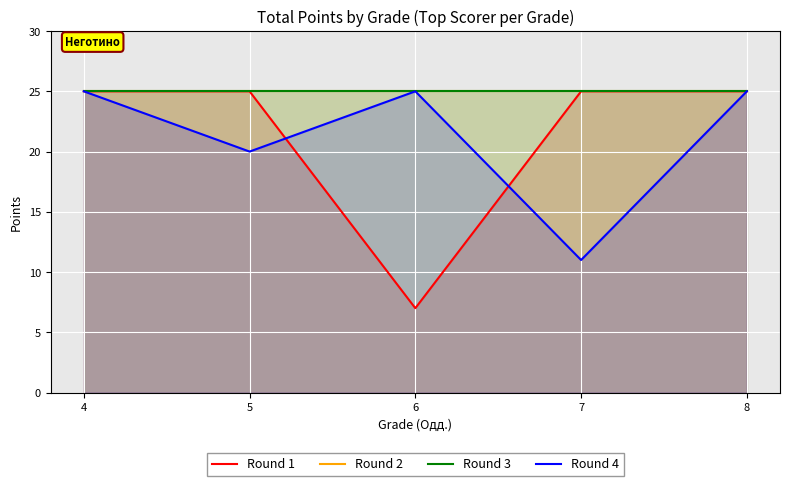

Reading left to right, list all the values displayed in this chart.

Round 1: 25	25	7	25	25
Round 2: 25	25	25	25	25
Round 3: 25	25	25	25	25
Round 4: 25	20	25	11	25